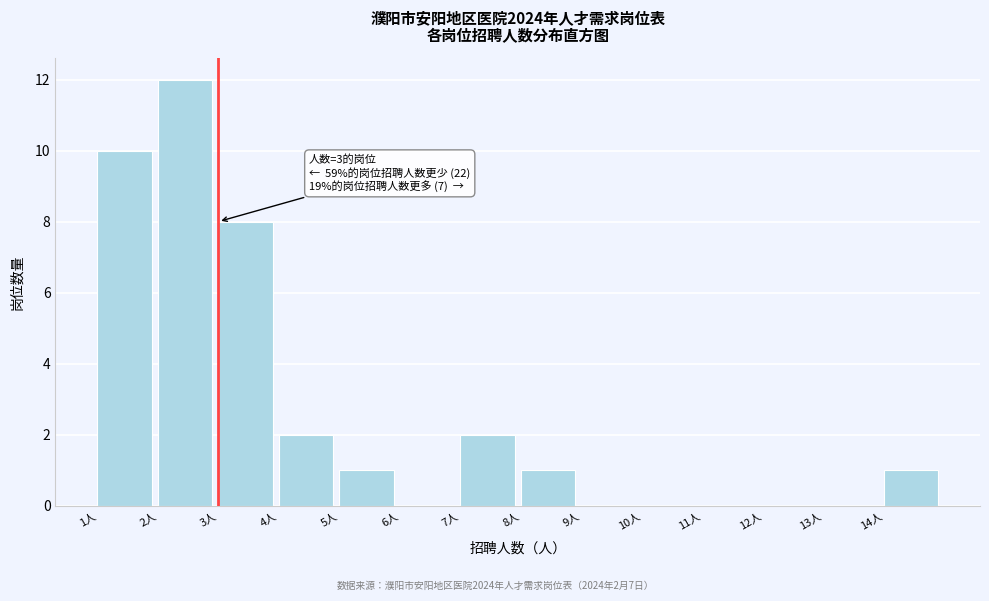

Over which range of the x-axis is the bar tallest?

2 to 3